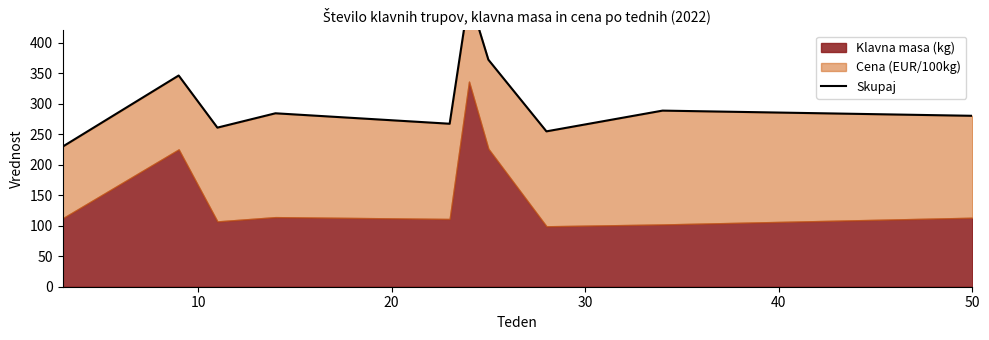

Reading right to left, what are all the values shown in this chart?

280.0	288.5	254.5	371.9	475.6	267.0	284.1	260.6	346.0	229.4